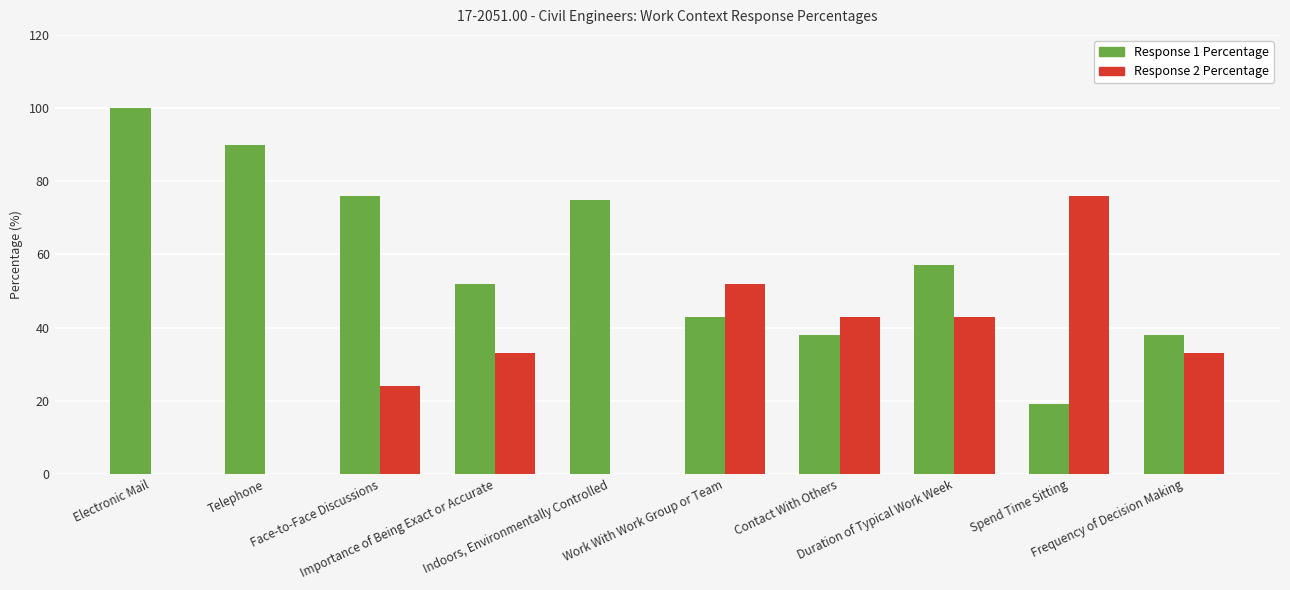

The Response 2 Percentage series shows -32 at Indoors, Environmentally Controlled. True or false?

False